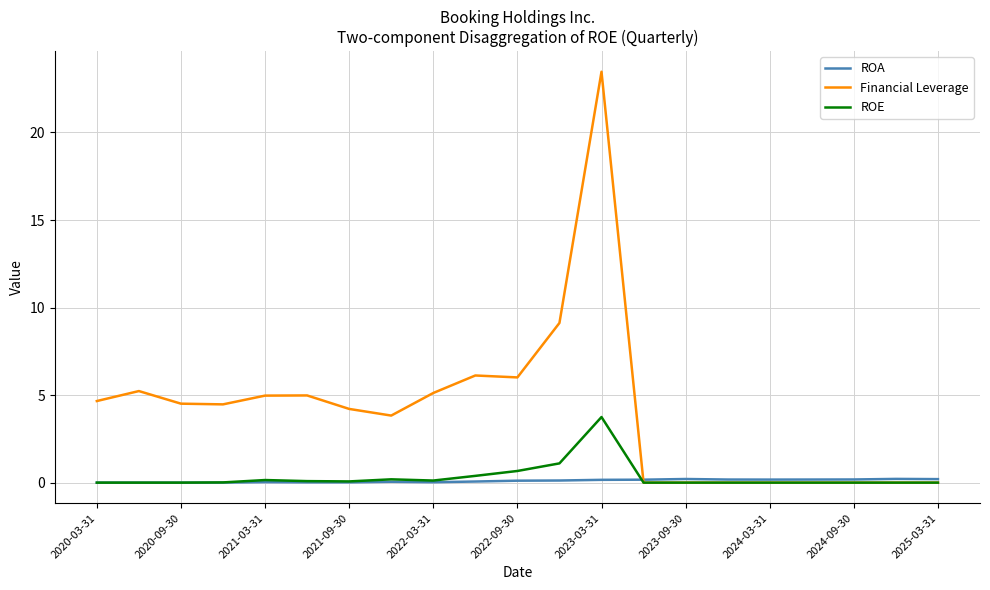

What is the greatest value displayed?

23.5